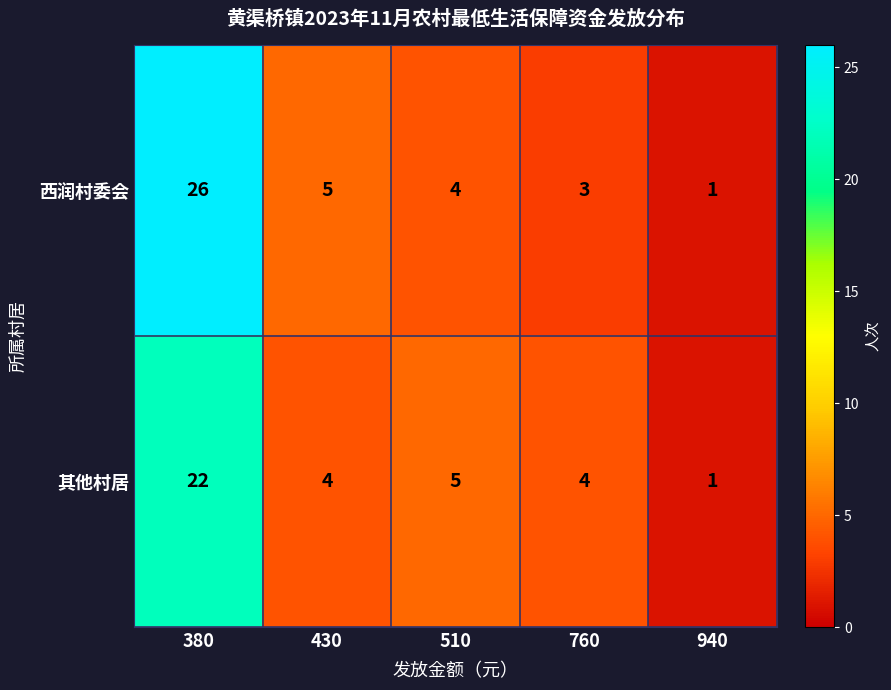

True or false: 其他村居 has a value of 22 at 380.

True